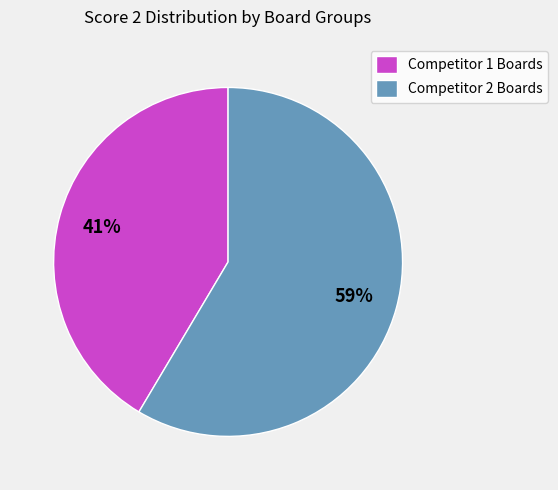

Is there a majority slice in this chart?

Yes